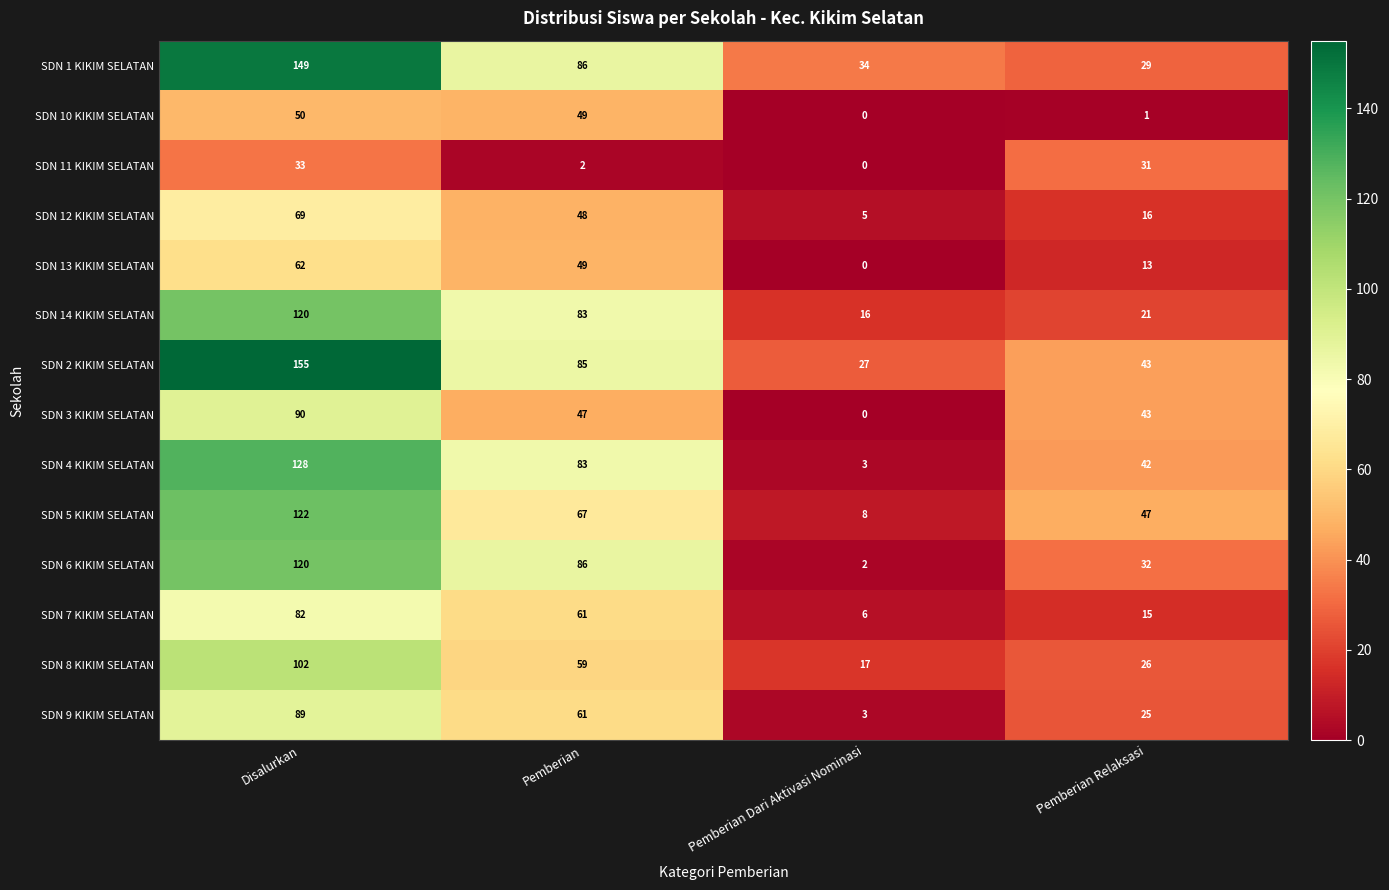

What is the difference between the SDN 14 KIKIM SELATAN values at Disalurkan and Pemberian Dari Aktivasi Nominasi?

104